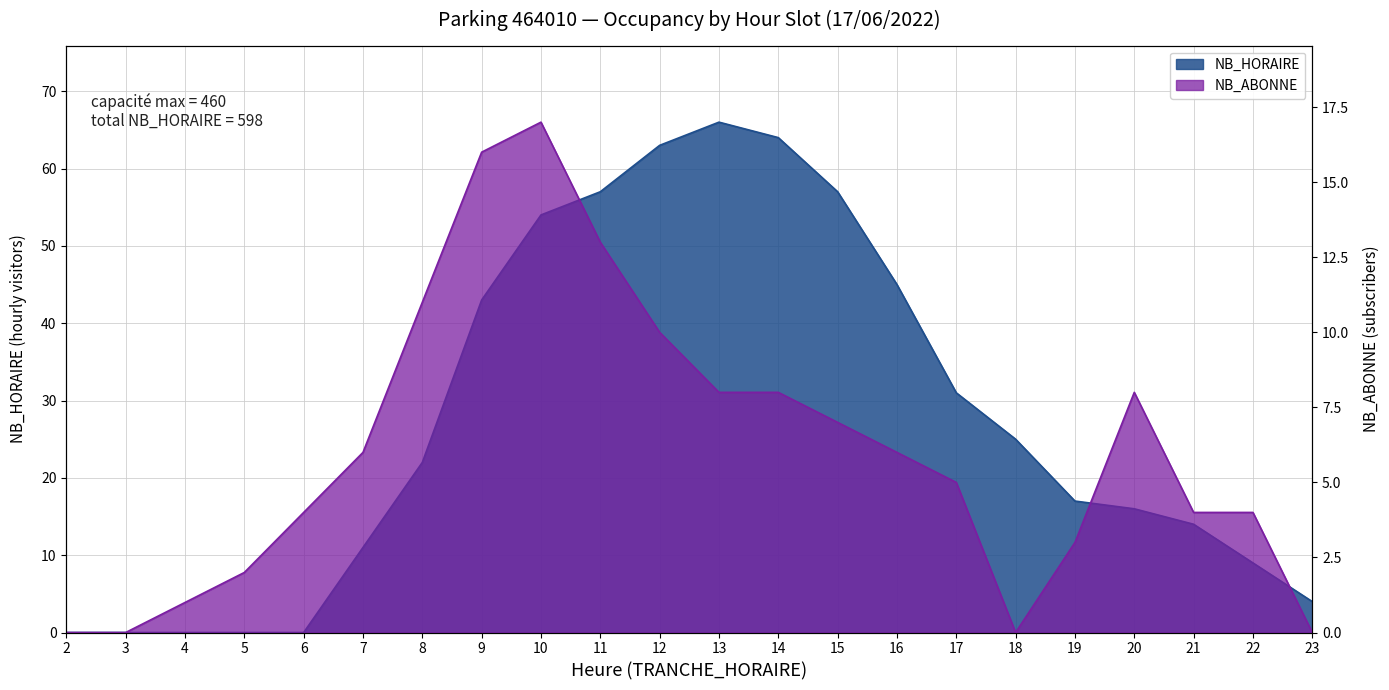

What is the average value of the NB_ABONNE series?

6